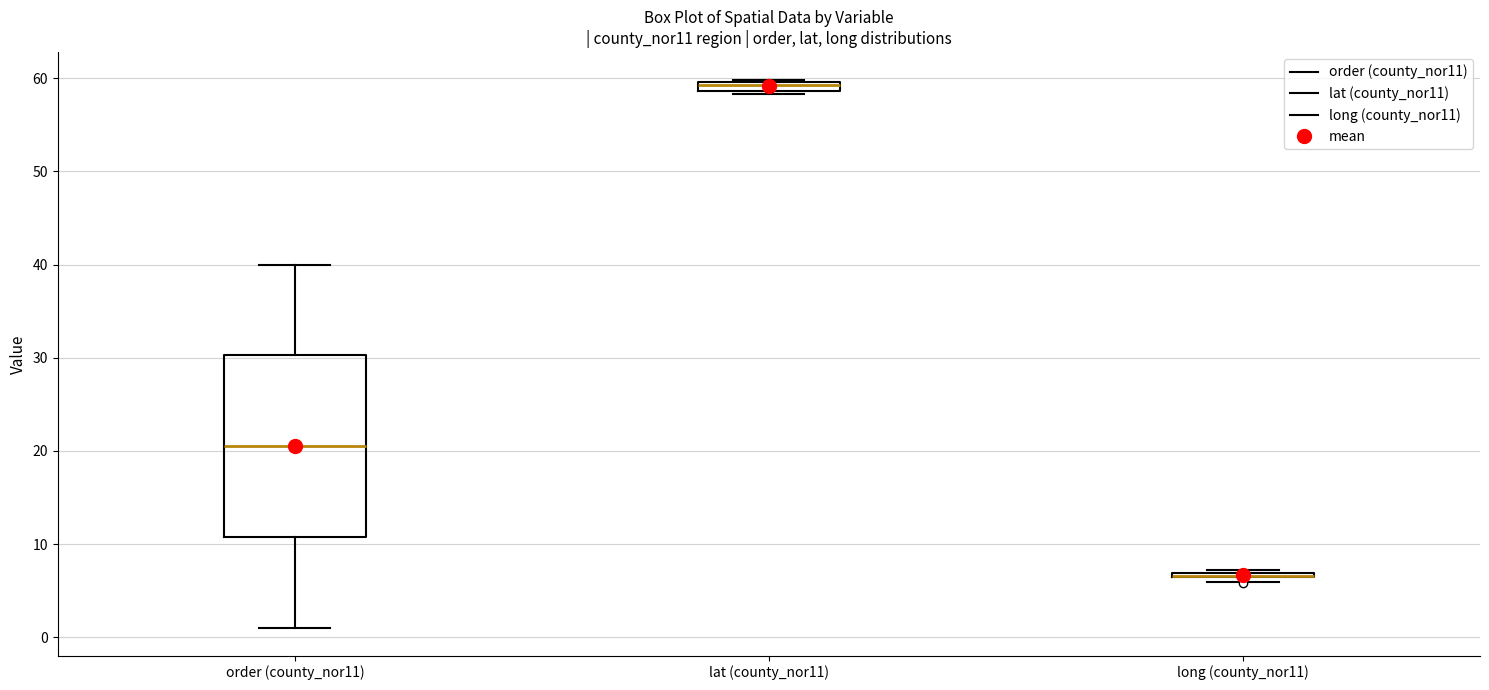

Which box is the tallest, from its lower edge to its upper edge?

order (county_nor11)